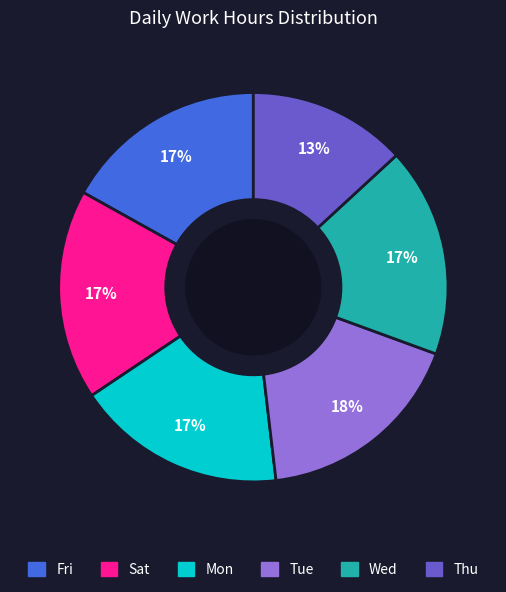

What percentage is the Tue slice, to the nearest percent?

18%